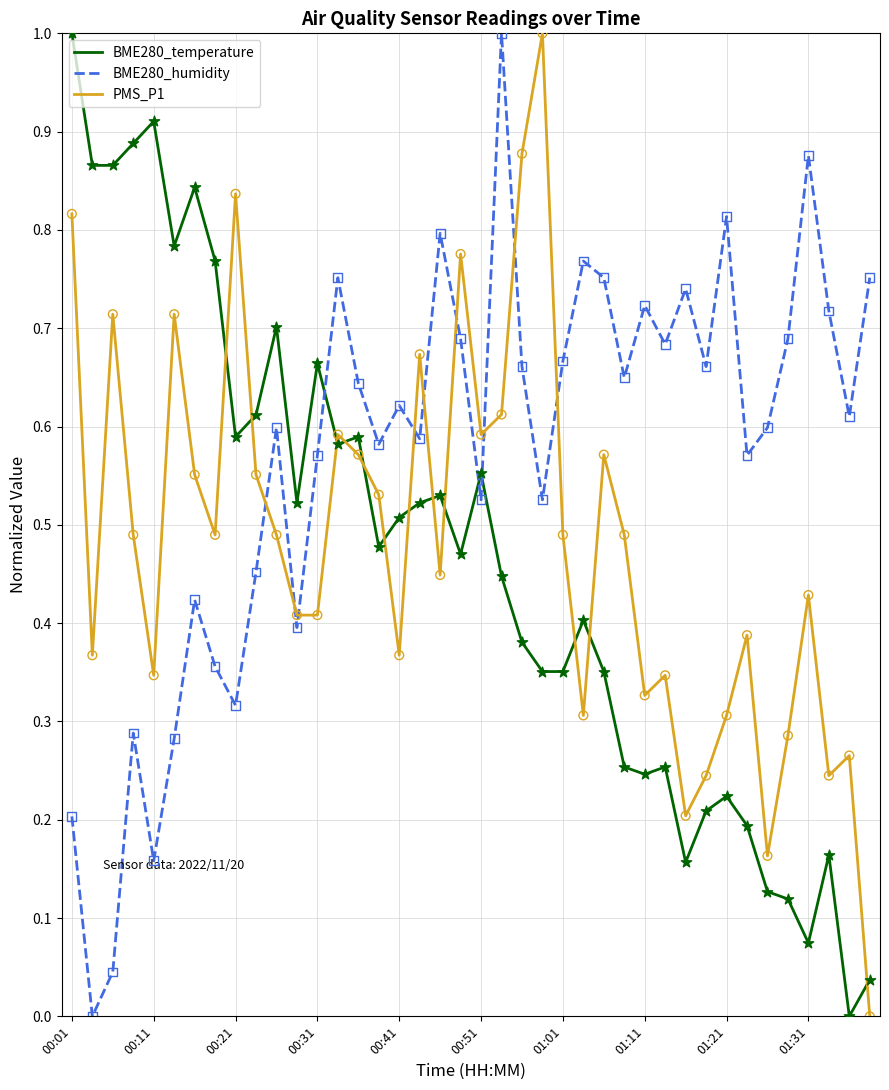

What is the highest value of the BME280_temperature series?

1.0